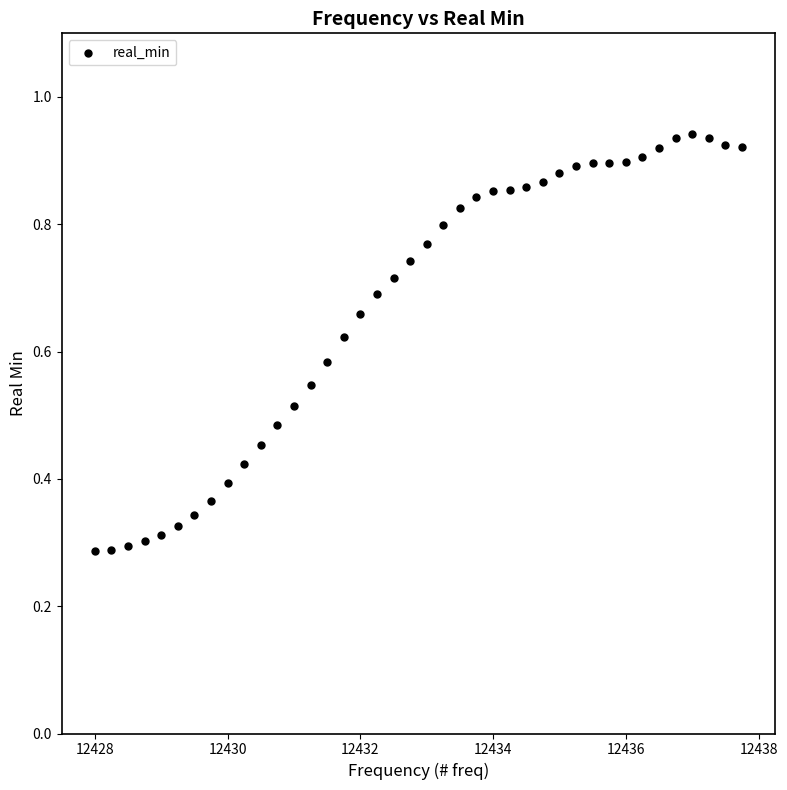

What is the range of X values (max minus min)?

9.8